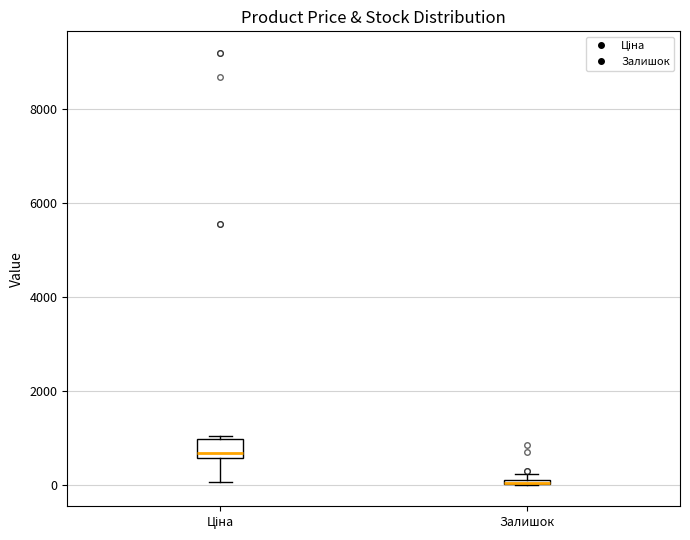

Where is the lower edge of the box for Ціна on the y-axis? The values are not printed on the chart, so give them approximately, as read against the axis.

600